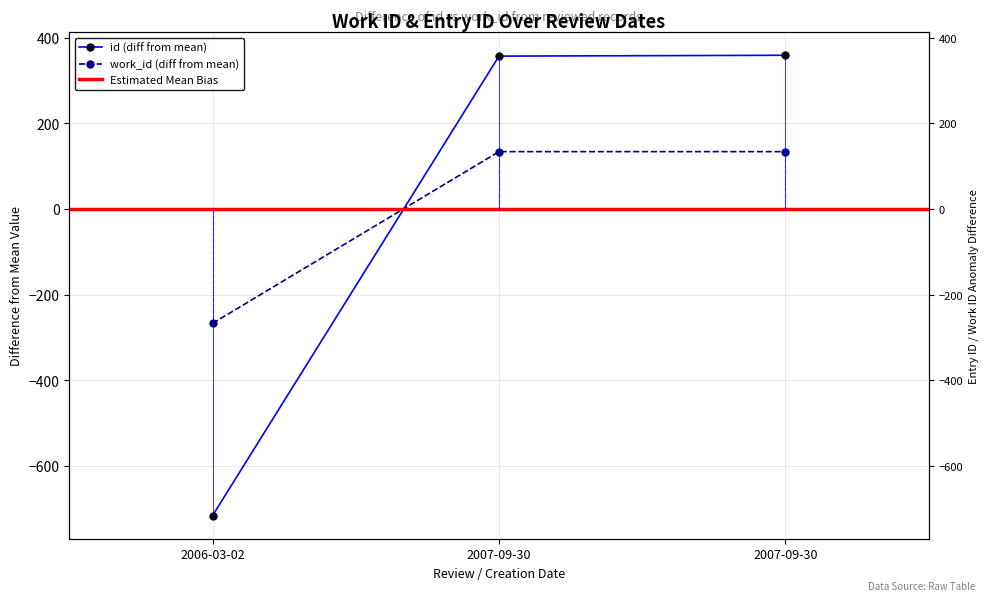

The value of work_id at 2007-09-30 is 134. True or false?

True